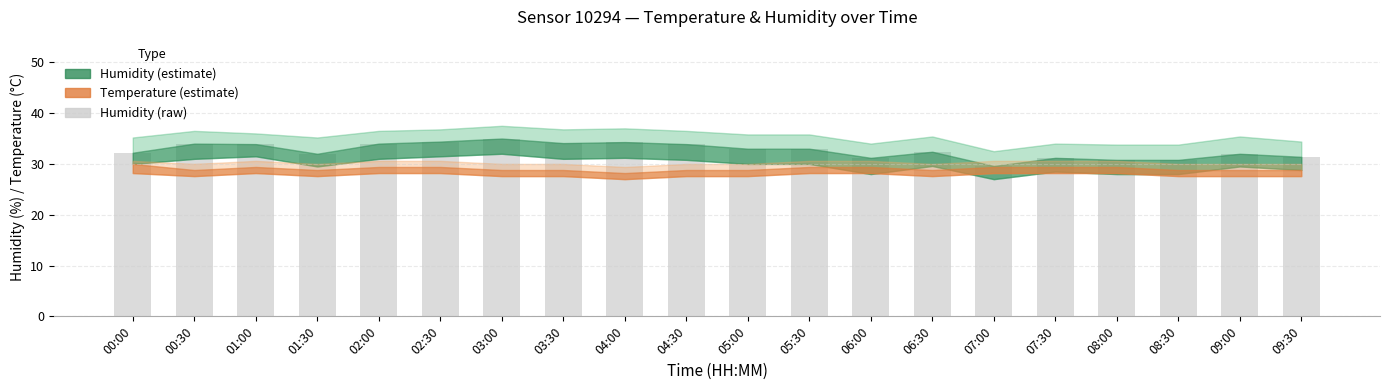

Are the bars grouped side by side (vs. stacked)?

No